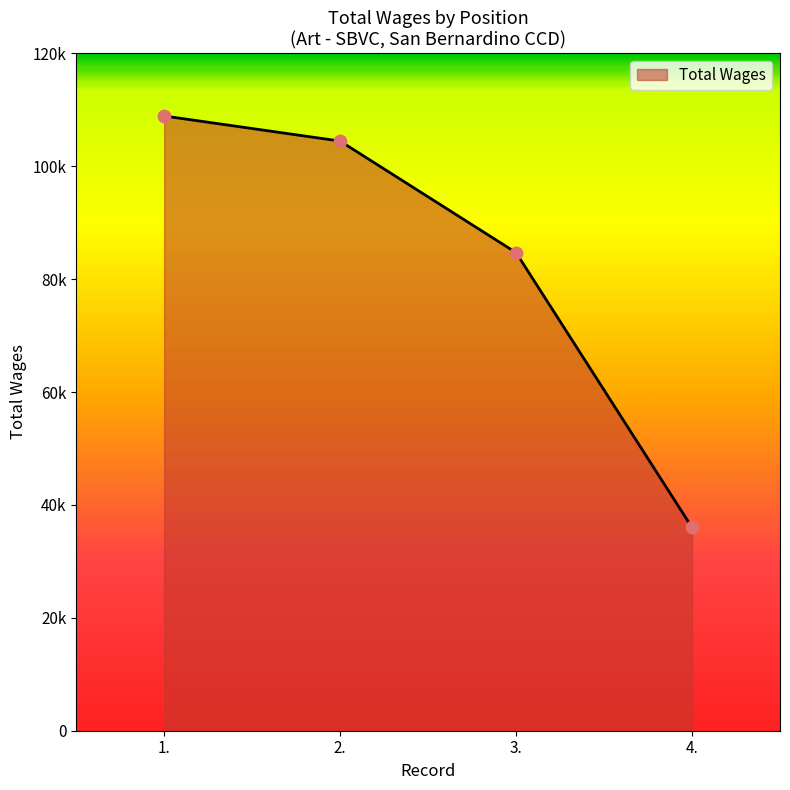

What is the change in value from 1. to 3.?

-24208